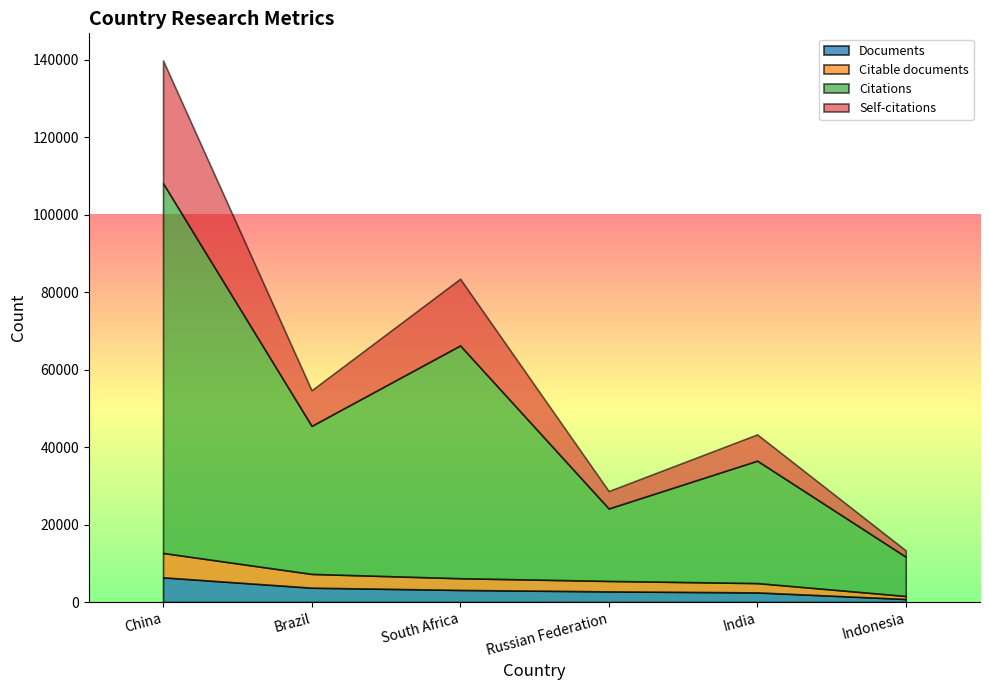

Which has a higher value, South Africa or Brazil?

Brazil